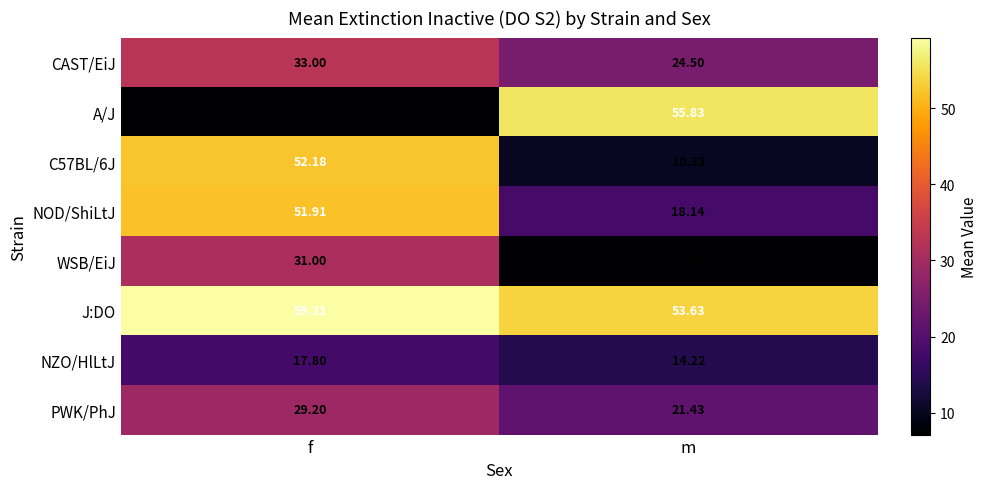

At which category is the sum across all series the highest?

f